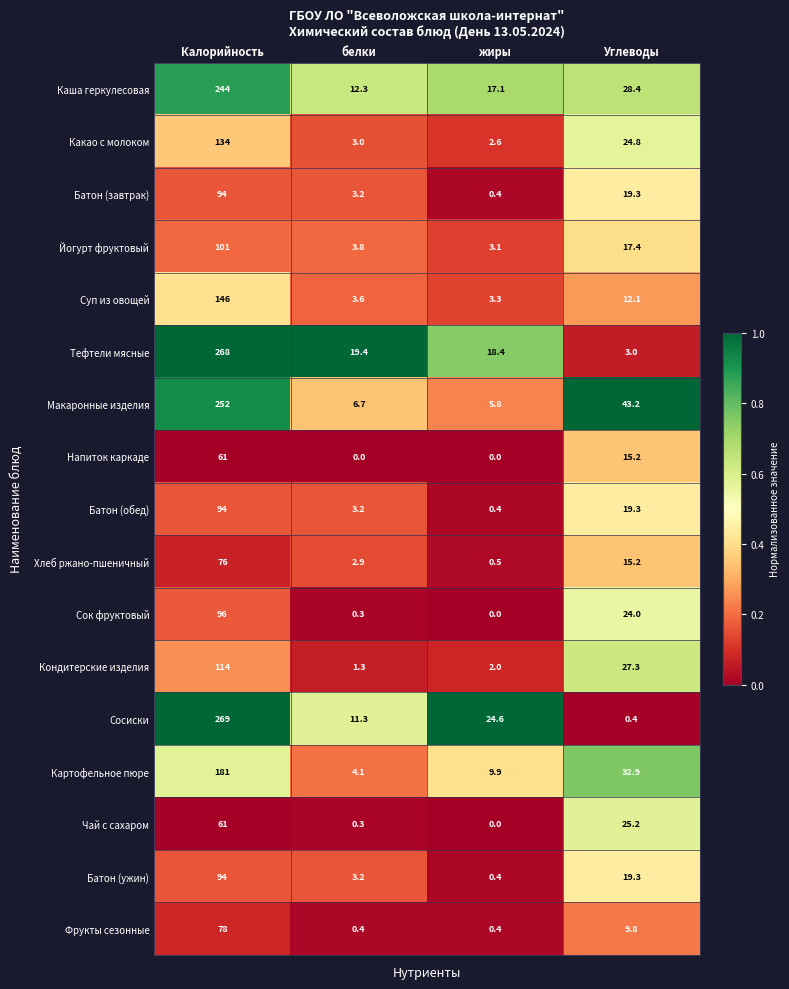

Count the number of data series in this chart.

17